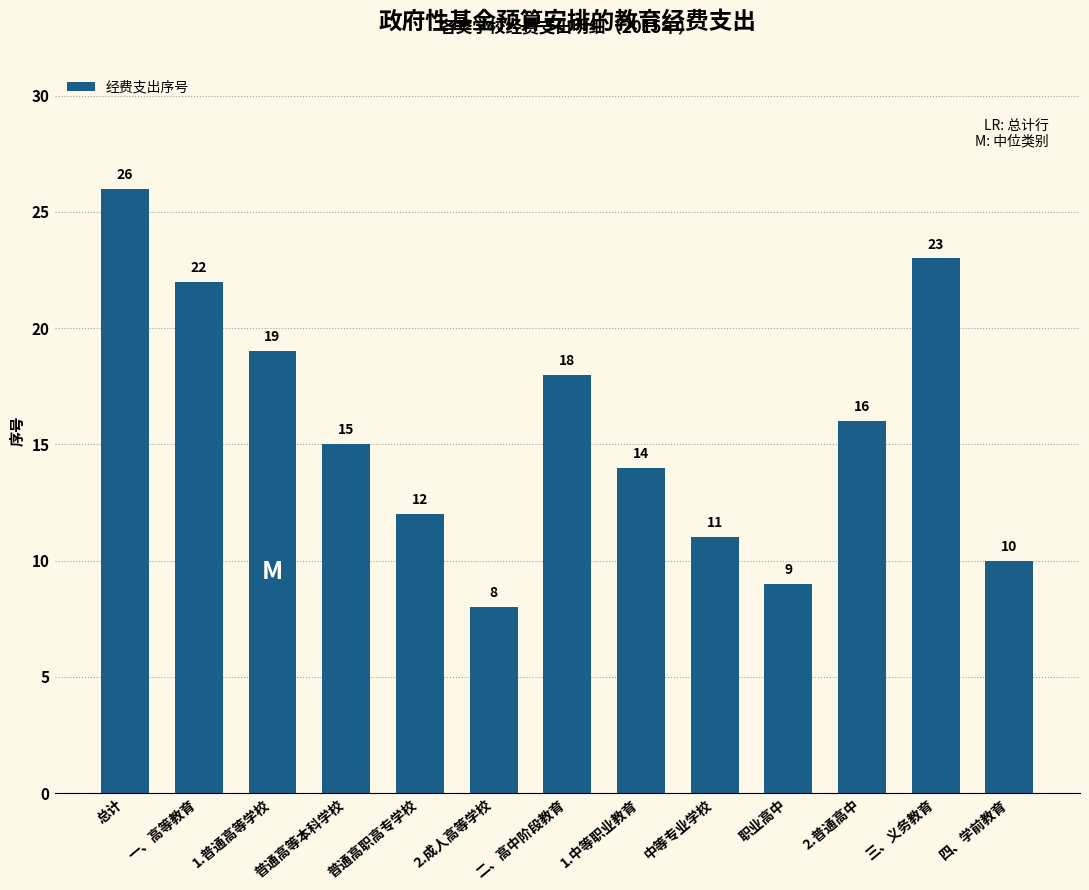

What is the sum of all values?

203